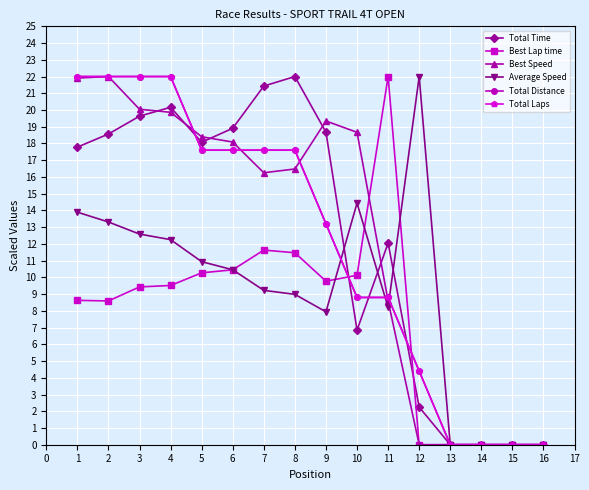

Does the chart have visible grid lines?

Yes